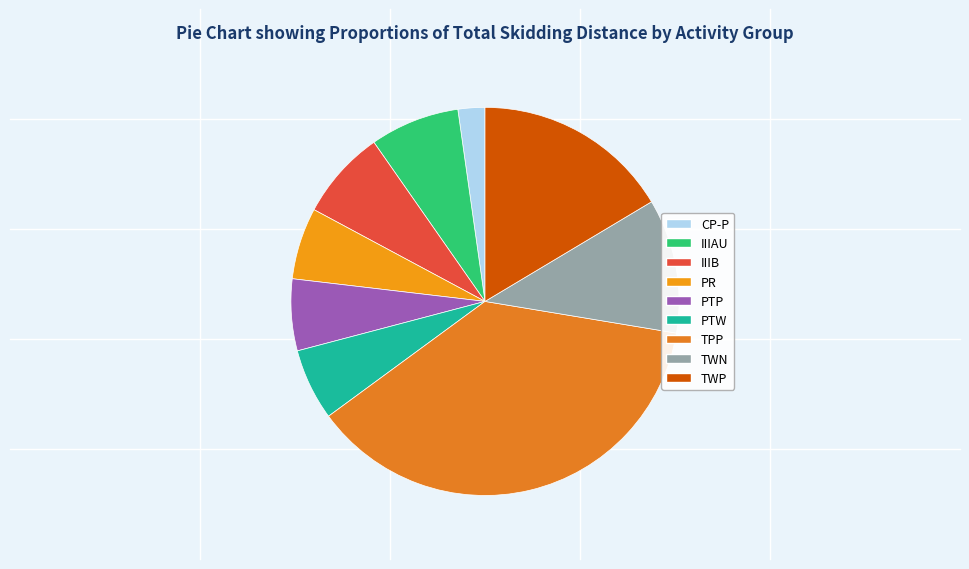

Rank the categories by value from highest to lowest.

TPP, TWP, TWN, IIIAU, IIIB, PR, PTP, PTW, CP-P